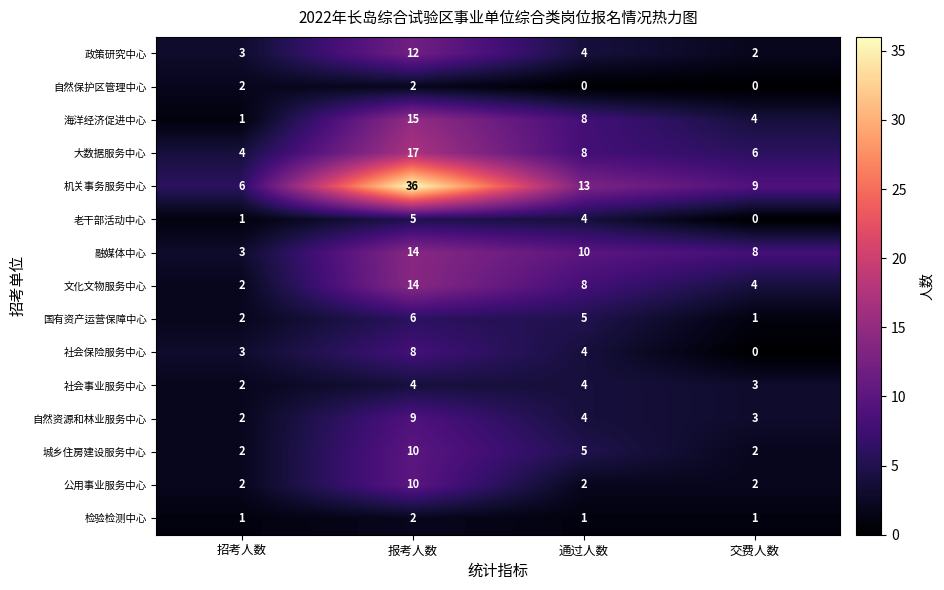

Where does the 国有资产运营保障中心 series first go above 5?

报考人数